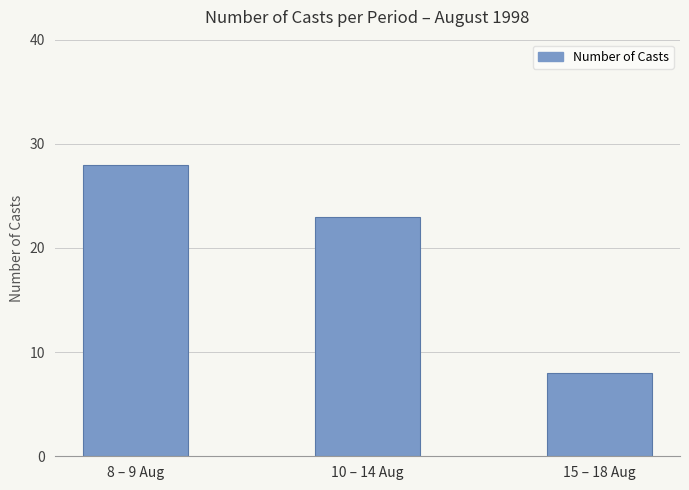

What is the sum of the values at 10 – 14 Aug and 15 – 18 Aug?

31